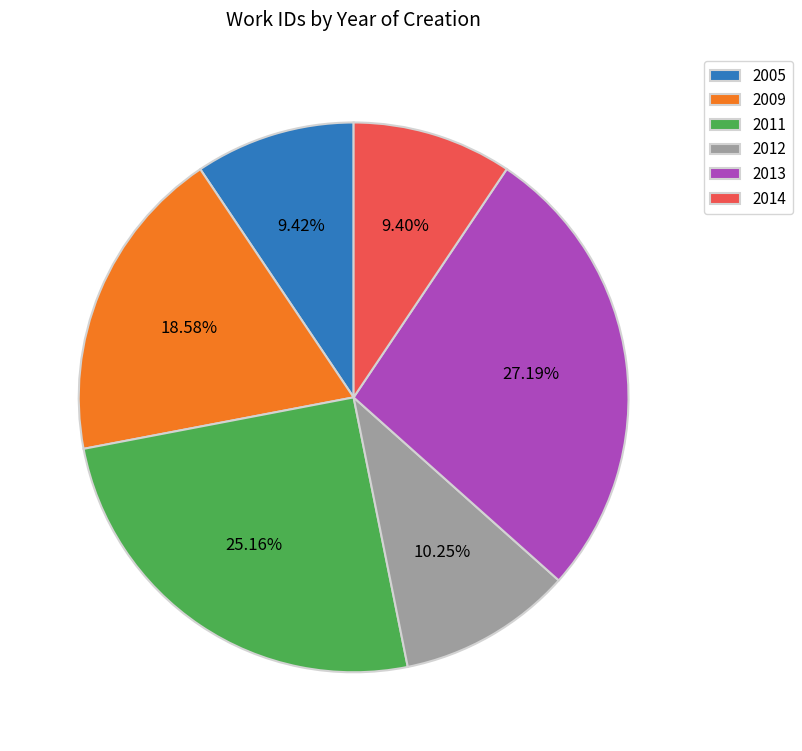

Count the number of slices in the pie.

6